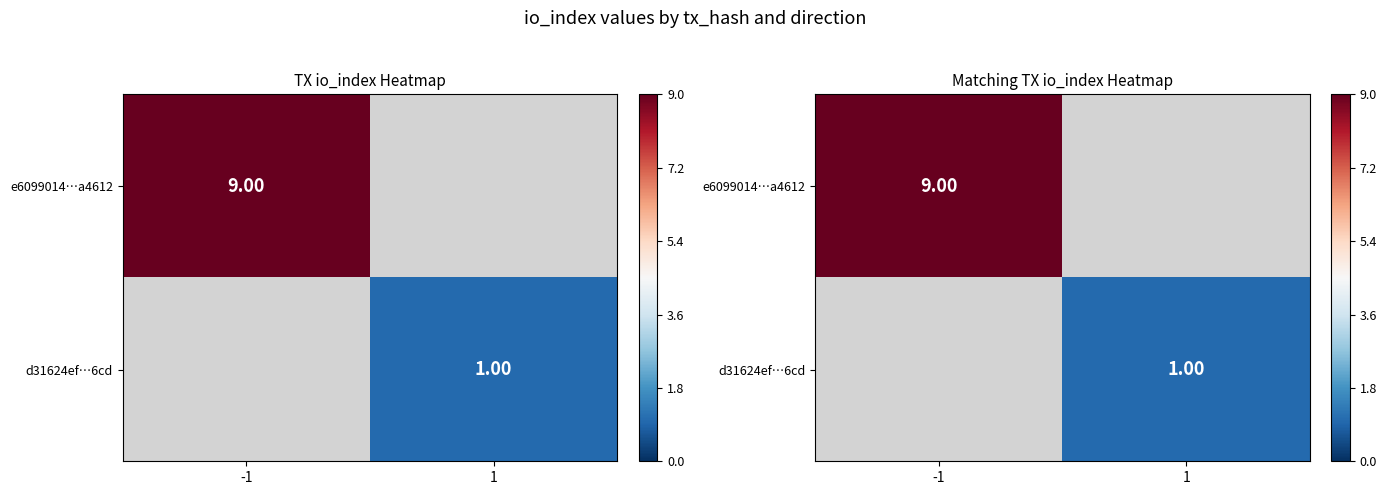

Rank the series at 1 from lowest to highest value.

e6099014…a4612, d31624ef…6cd